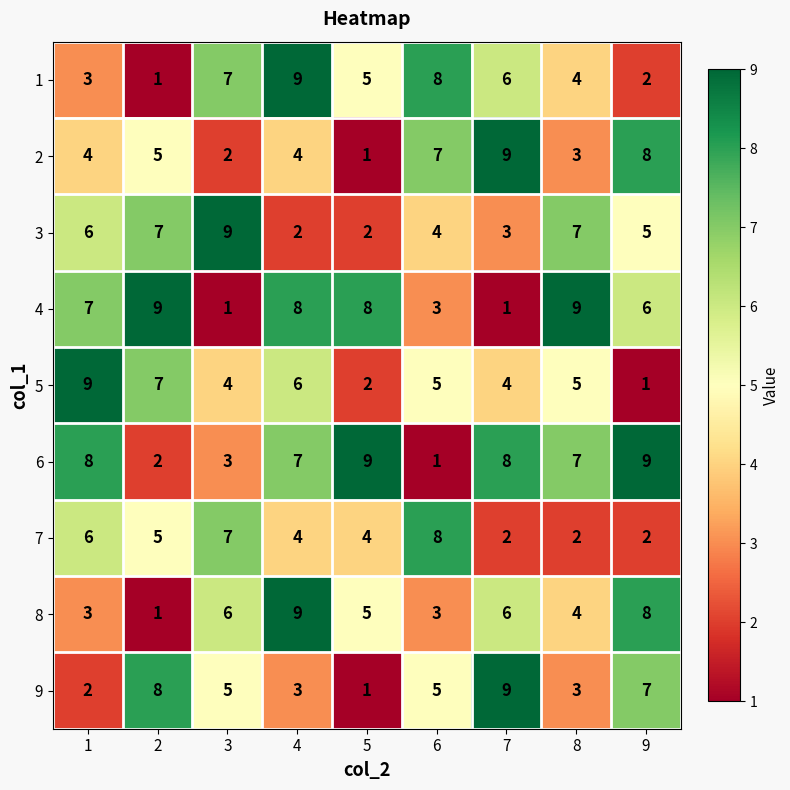

At which category is the sum across all series the highest?

4